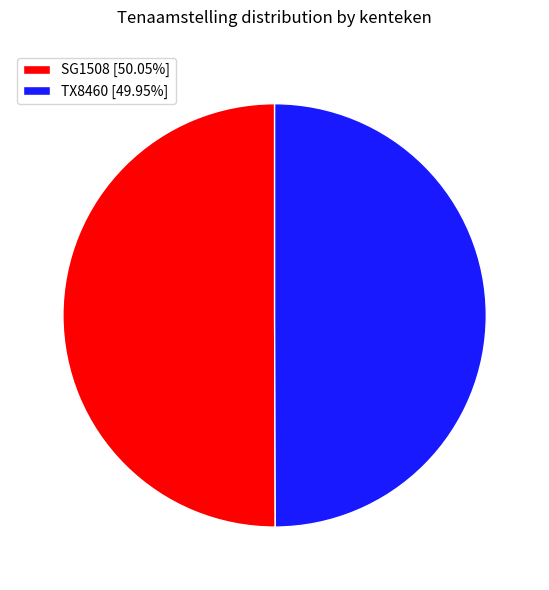

Do SG1508 [50.05%] and TX8460 [49.95%] together represent more than half of the pie?

Yes